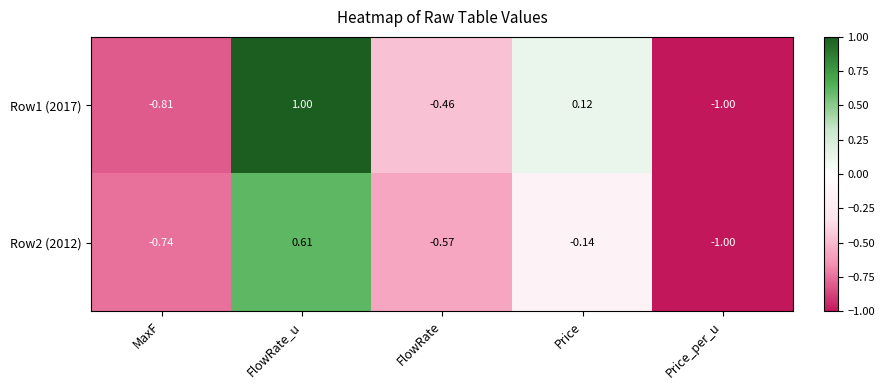

Rank the categories by Row2 (2012) value from highest to lowest.

FlowRate_u, Price, FlowRate, MaxF, Price_per_u